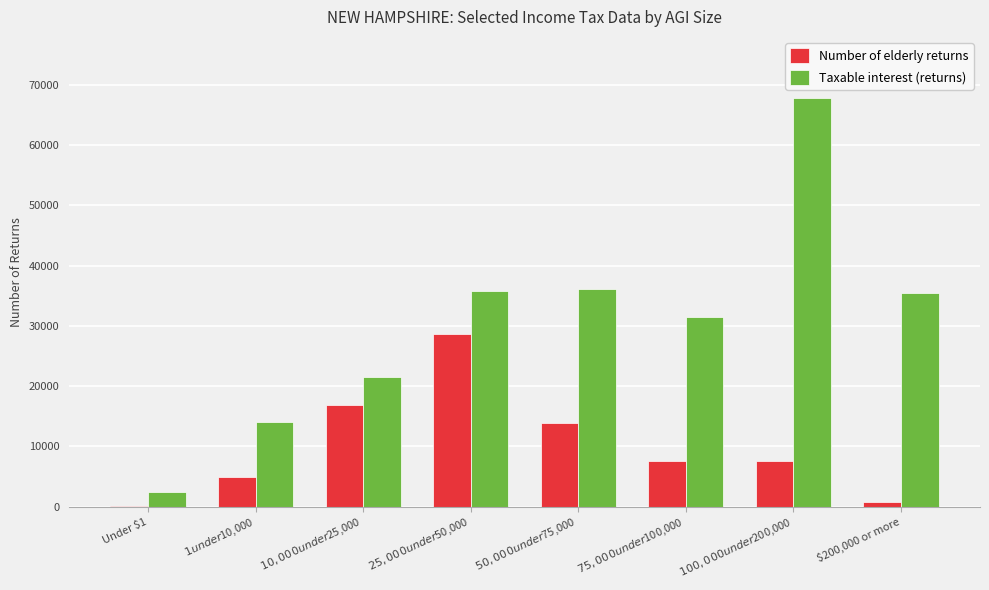

Is it true that Taxable interest (returns) equals 35530 at $200,000 or more?

True